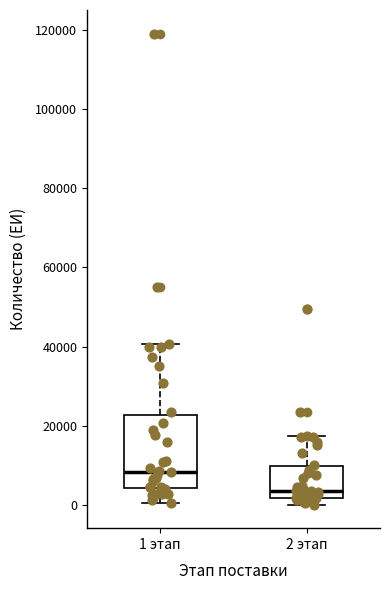

Reading left to right, transcribe this box plot: for each box, give where its median line is, the range the box spans, and where its two whiskers end, as read against the y-axis. The values are not printed on the chart, so give them approximately, as read against the axis.

1 этап: median 8000, box 4000 to 22000, whiskers 0 to 40000
2 этап: median 4000, box 2000 to 10000, whiskers 0 to 18000